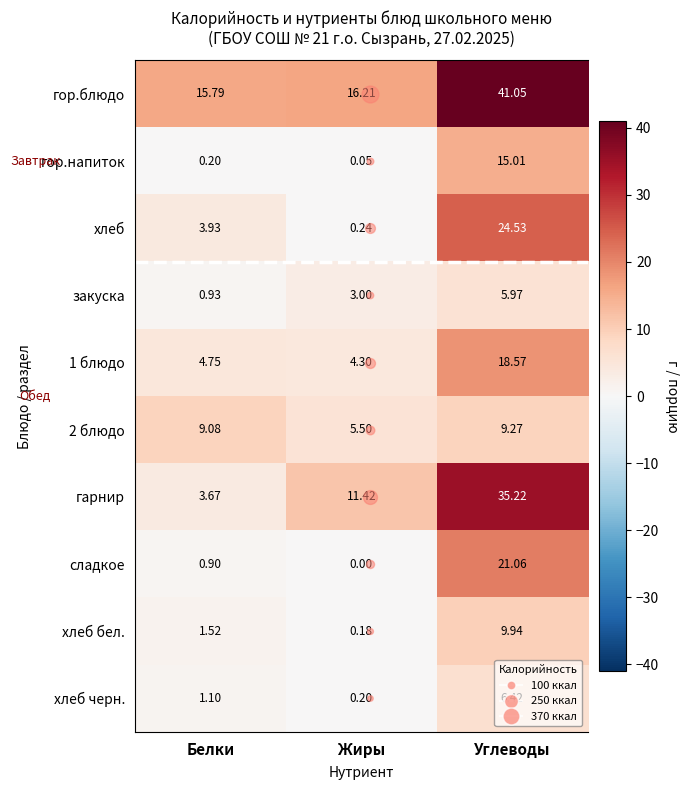

Reading left to right, transcribe all the data shown in this chart.

гор.блюдо: Белки=15.8	Жиры=16.2	Углеводы=41.0
гор.напиток: Белки=0.2	Жиры=0.1	Углеводы=15.0
хлеб: Белки=3.9	Жиры=0.2	Углеводы=24.5
закуска: Белки=0.9	Жиры=3.0	Углеводы=6.0
1 блюдо: Белки=4.8	Жиры=4.3	Углеводы=18.6
2 блюдо: Белки=9.1	Жиры=5.5	Углеводы=9.3
гарнир: Белки=3.7	Жиры=11.4	Углеводы=35.2
сладкое: Белки=0.9	Жиры=0.0	Углеводы=21.1
хлеб бел.: Белки=1.5	Жиры=0.2	Углеводы=9.9
хлеб черн.: Белки=1.1	Жиры=0.2	Углеводы=6.4